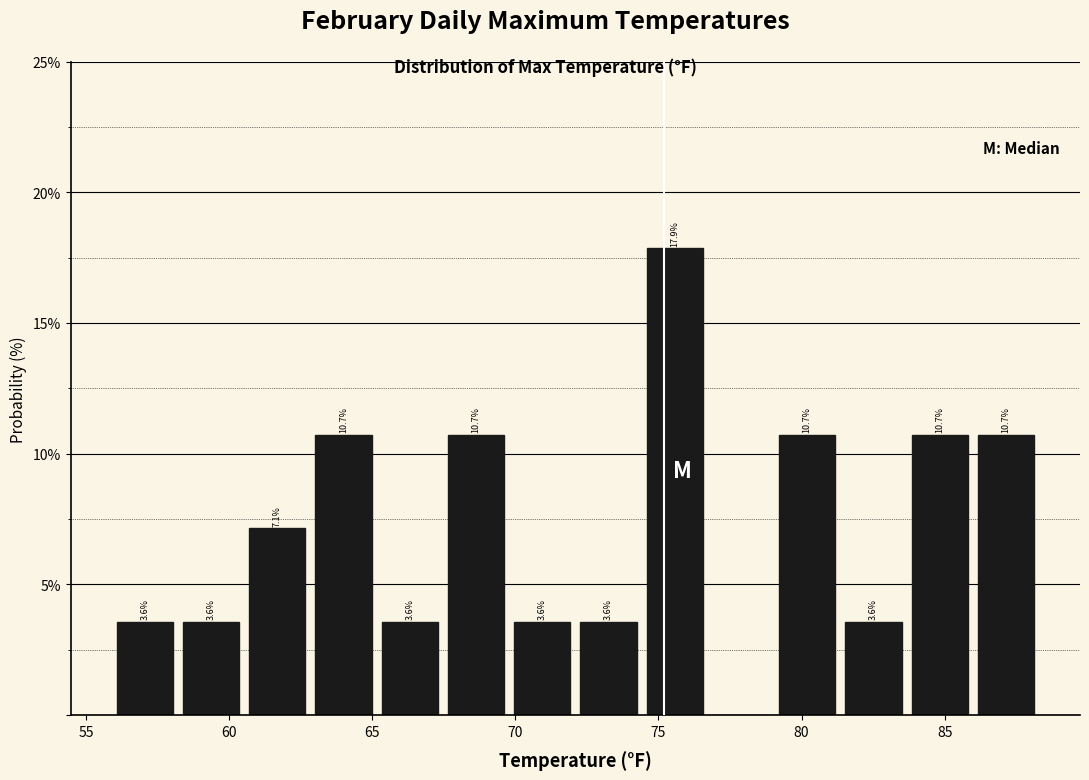

Over which range of the x-axis is the bar tallest?

74.5 to 76.5